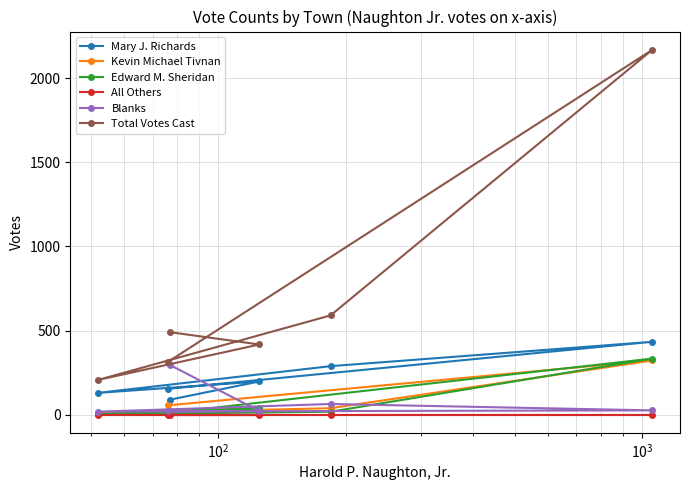

What is the value of the Blanks point at the 4th from the left?

21